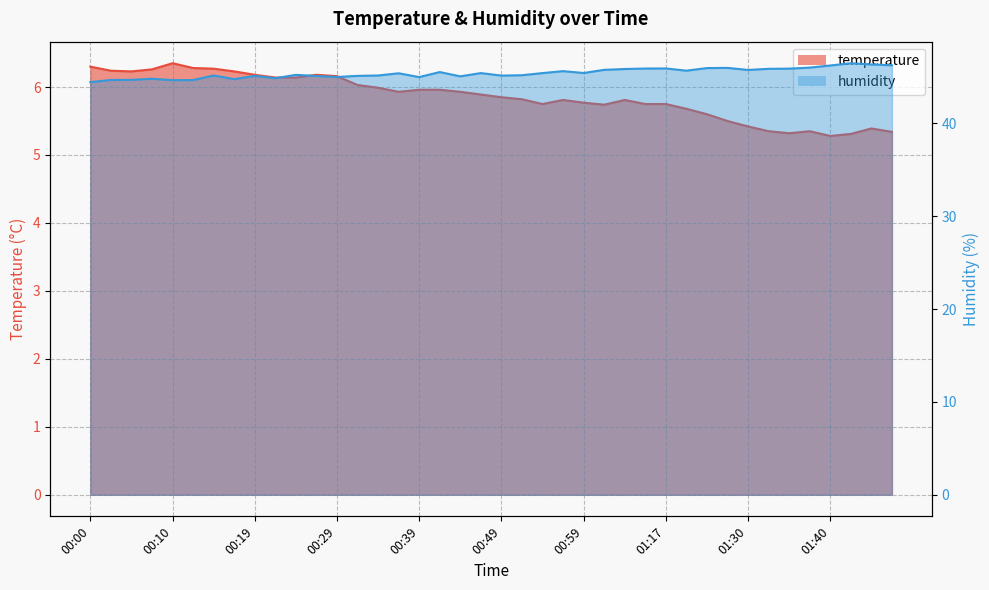

Between 01:06 and 01:48, which is larger?

01:06